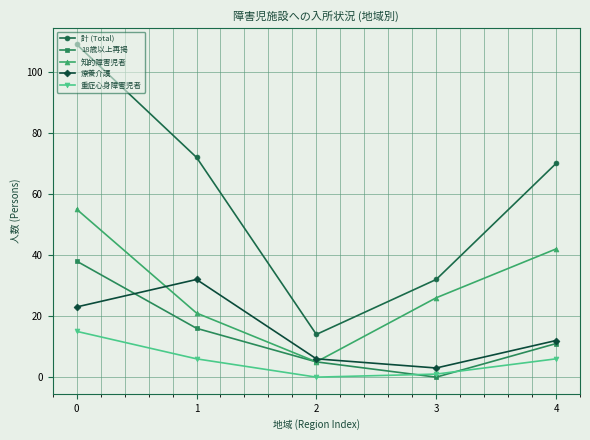

Reading left to right, transcribe all the data shown in this chart.

計 (Total): 109	72	14	32	70
18歳以上再掲: 38	16	5	0	11
知的障害児者: 55	21	5	26	42
療養介護: 23	32	6	3	12
重症心身障害児者: 15	6	0	1	6